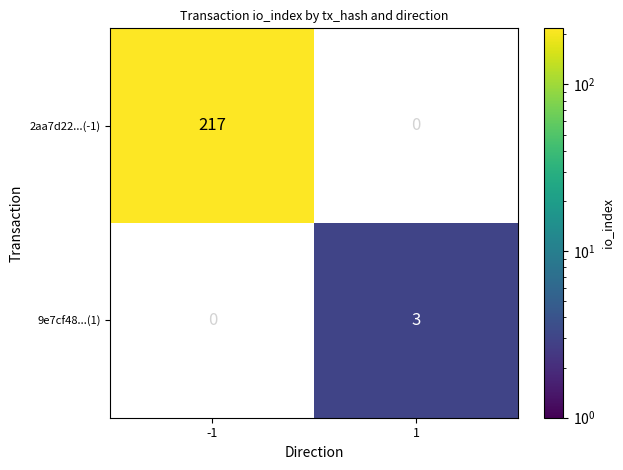

How many categories are shown in the chart?

2